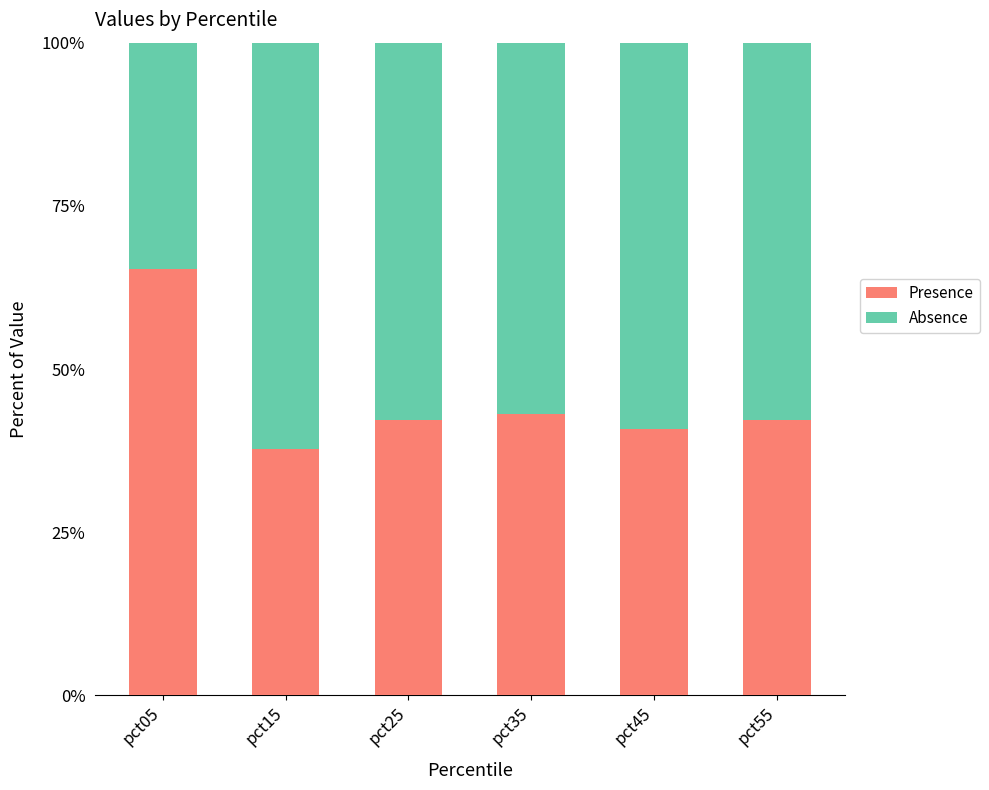

Which category has the lowest value in the Presence series?

pct15